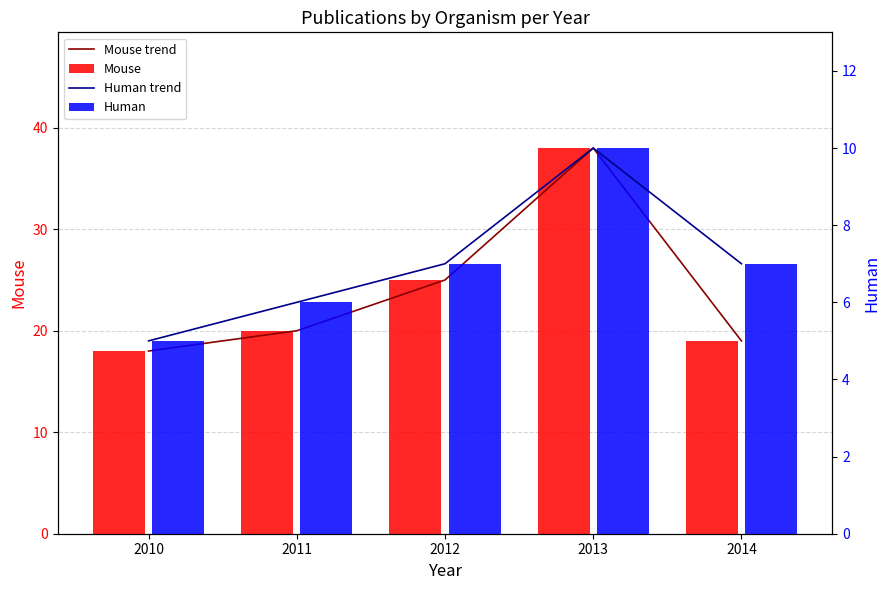

True or false: Mouse has a value of 20 at 2011.

True